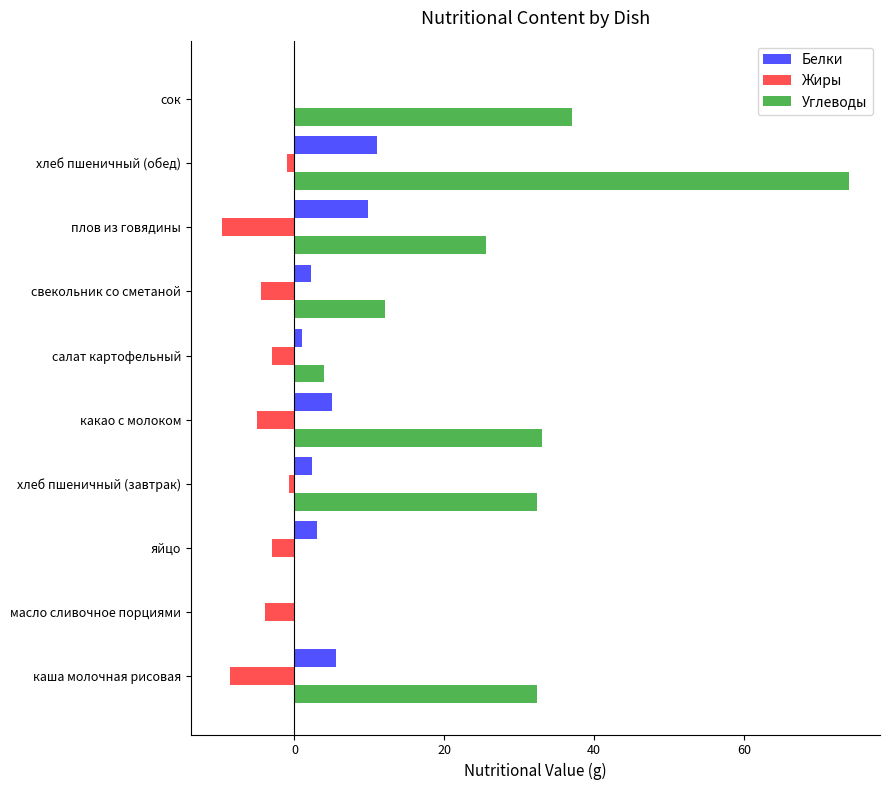

What is the average value of the Углеводы series?

25.0